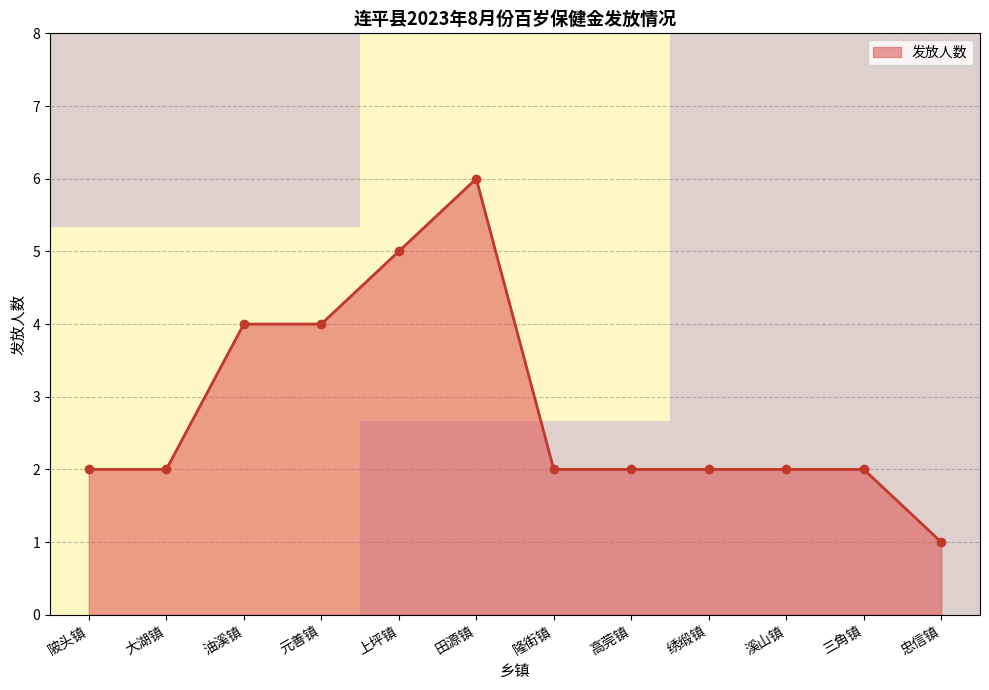

Is it true that 发放人数 equals 1 at 忠信镇?

True